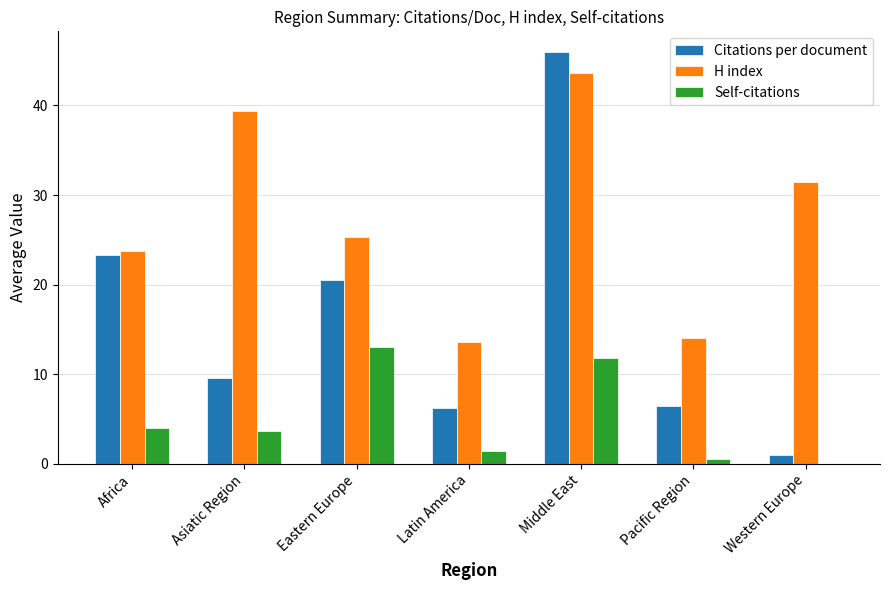

What is the difference between the Self-citations values at Latin America and Western Europe?

1.4